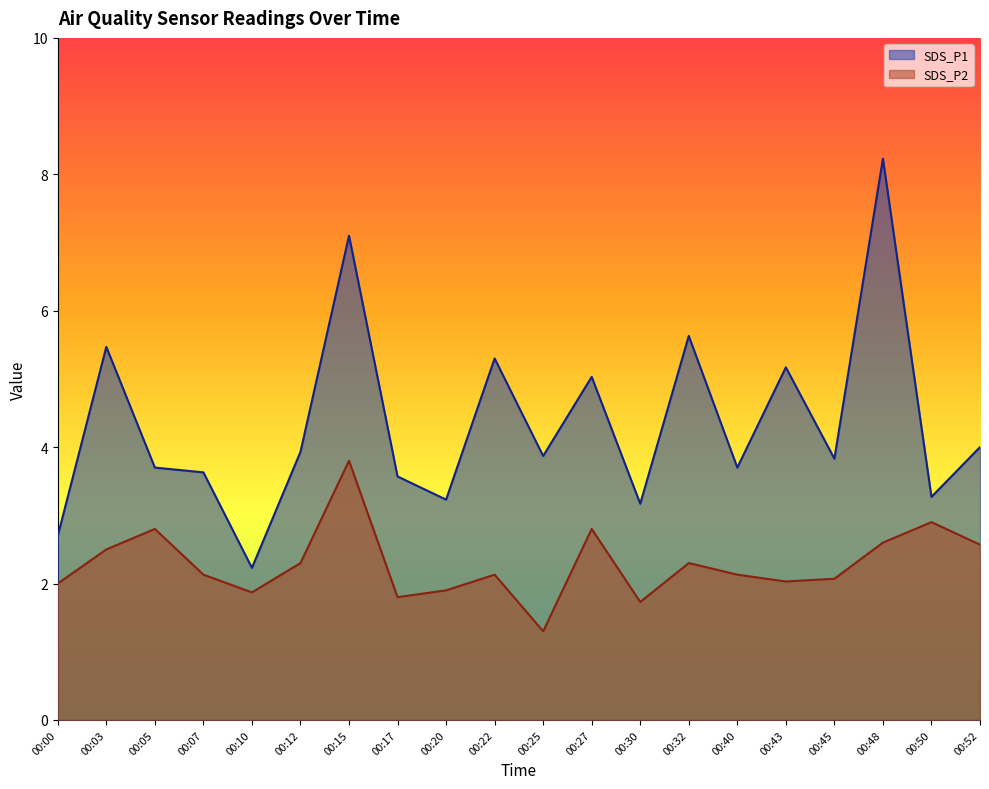

True or false: SDS_P1 has a value of 5.6 at 00:32.

True